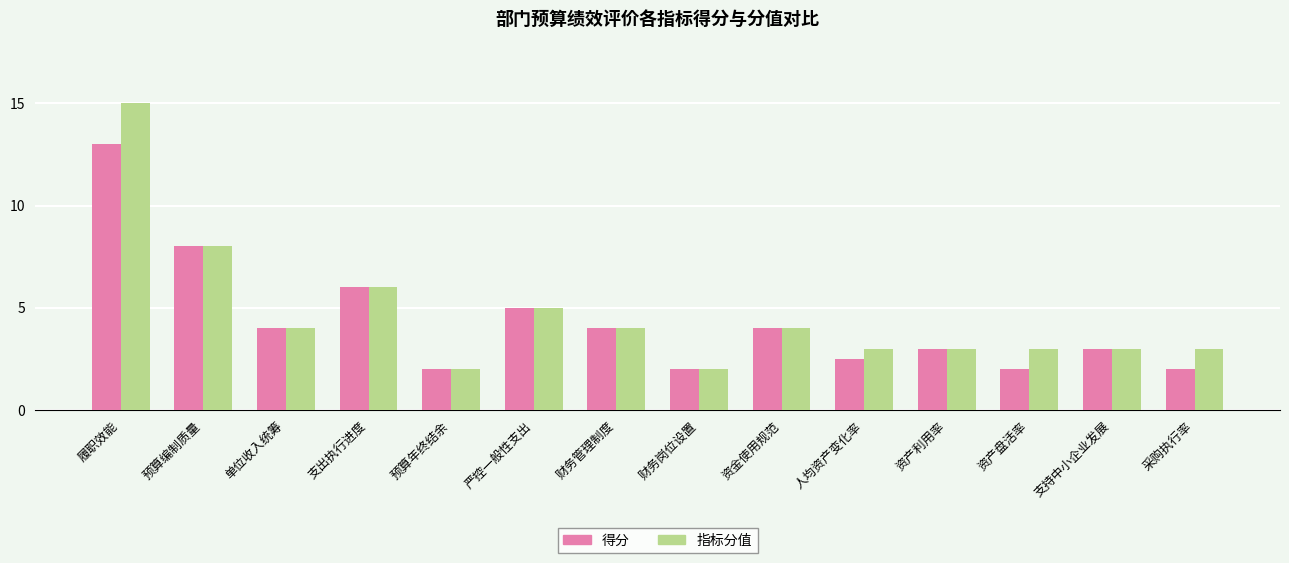

At 履职效能, list the series in order from smallest to largest.

得分, 指标分值